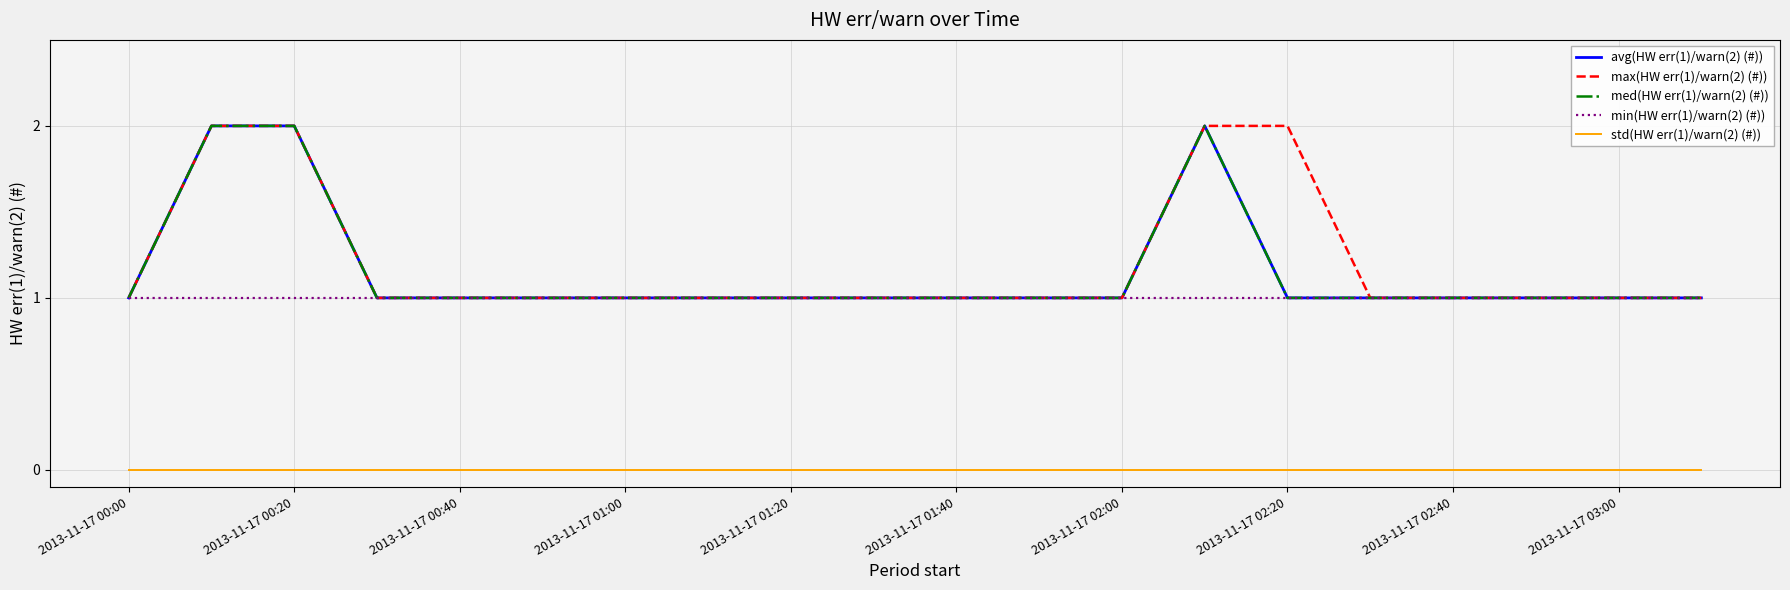

List the series in order of their peak value, lowest first.

std(HW err(1)/warn(2) (#)), min(HW err(1)/warn(2) (#)), avg(HW err(1)/warn(2) (#)), max(HW err(1)/warn(2) (#)), med(HW err(1)/warn(2) (#))